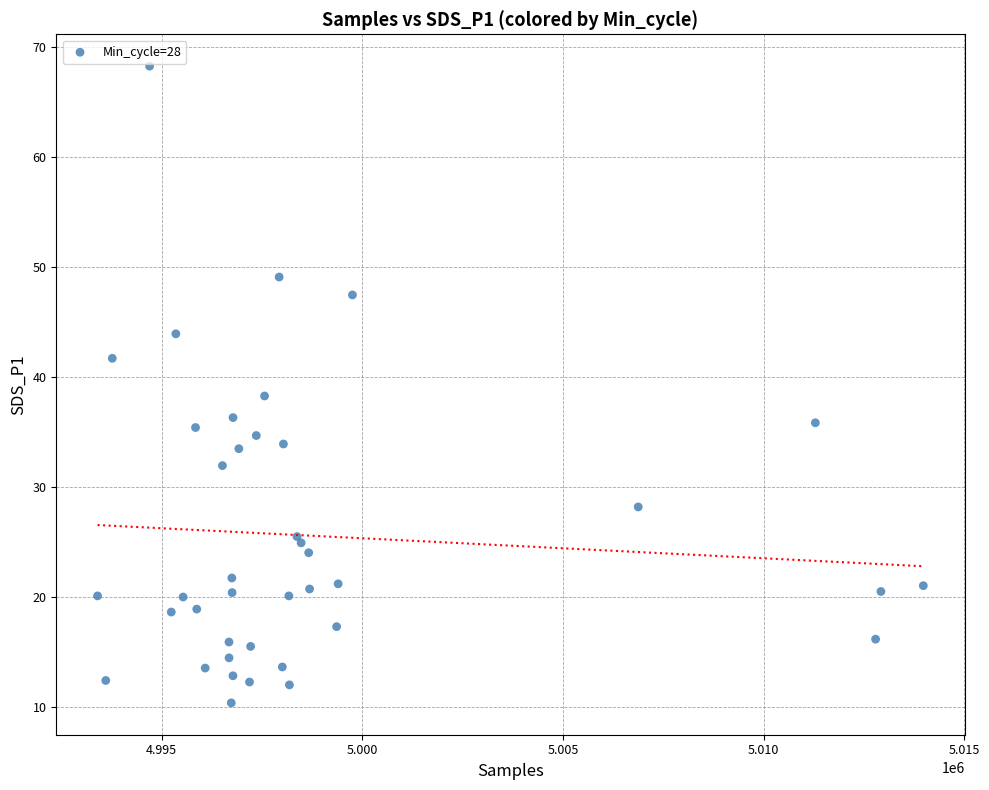

What Y value in the scatter plot is closest to 39?

38.3